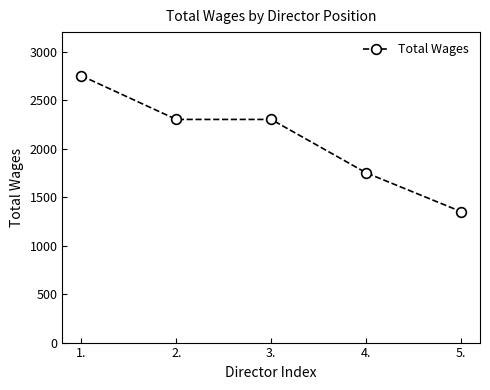

Between 2. and 4., which is larger?

2.